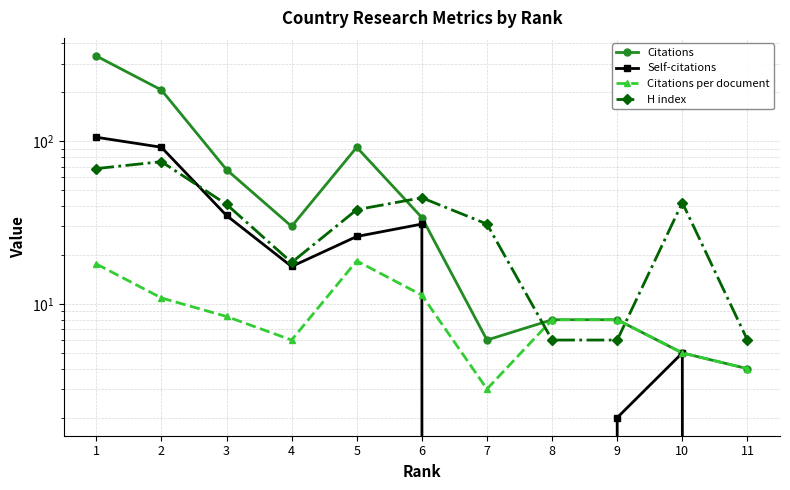

Reading left to right, what are all the values shown in this chart?

Citations: 1=335.0	2=207.0	3=67.0	4=30.0	5=92.0	6=34.0	7=6.0	8=8.0	9=8.0	10=5.0	11=4.0
Self-citations: 1=106.0	2=92.0	3=35.0	4=17.0	5=26.0	6=31.0	7=0.0	8=0.0	9=2.0	10=5.0	11=0.0
Citations per document: 1=17.6	2=10.9	3=8.4	4=6.0	5=18.4	6=11.3	7=3.0	8=8.0	9=8.0	10=5.0	11=4.0
H index: 1=68.0	2=75.0	3=41.0	4=18.0	5=38.0	6=45.0	7=31.0	8=6.0	9=6.0	10=42.0	11=6.0